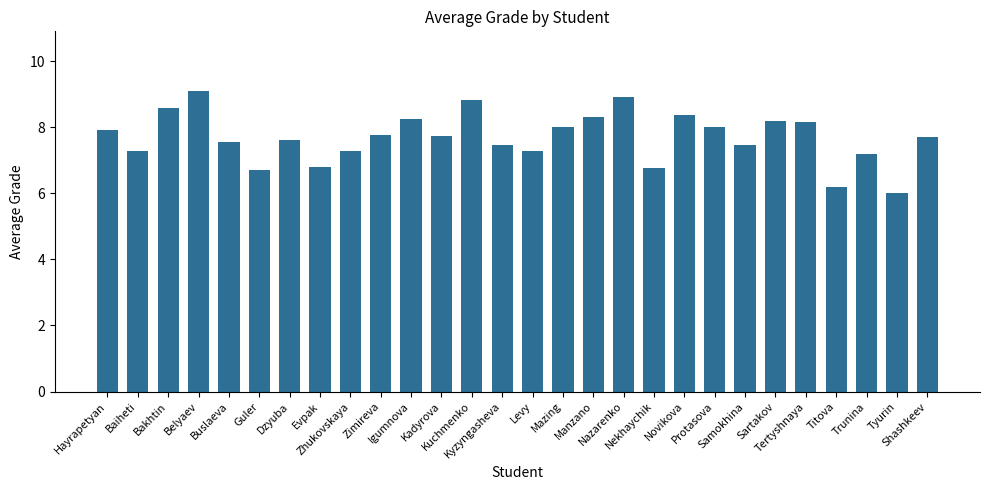

What is the difference between the values at Levy and Evpak?

0.5